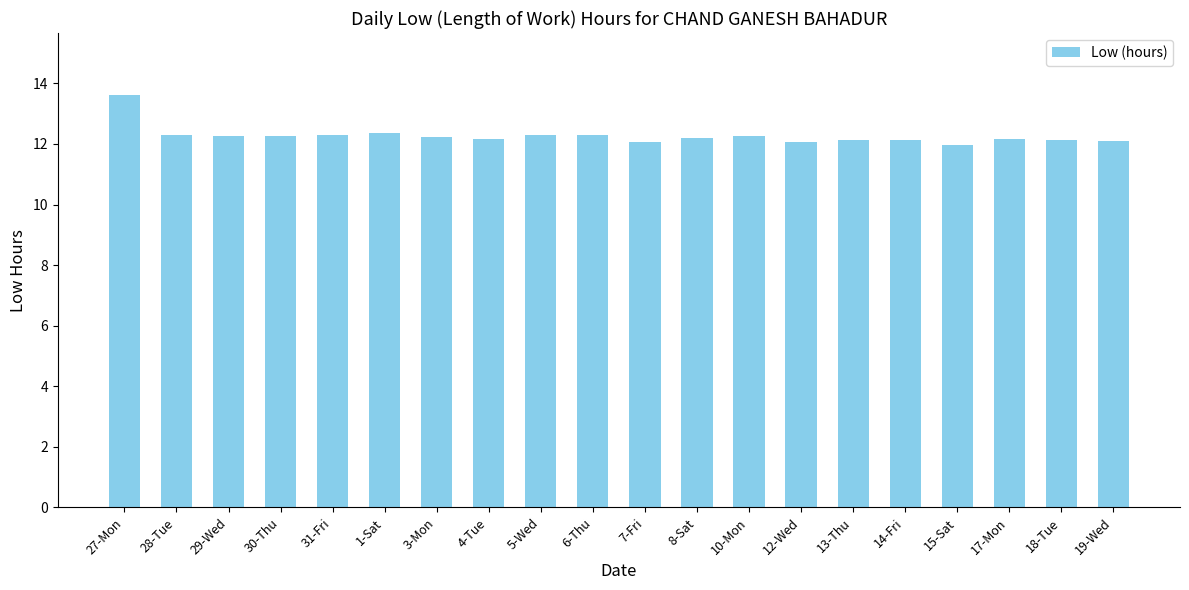

What is the difference between the maximum and minimum values?

1.6